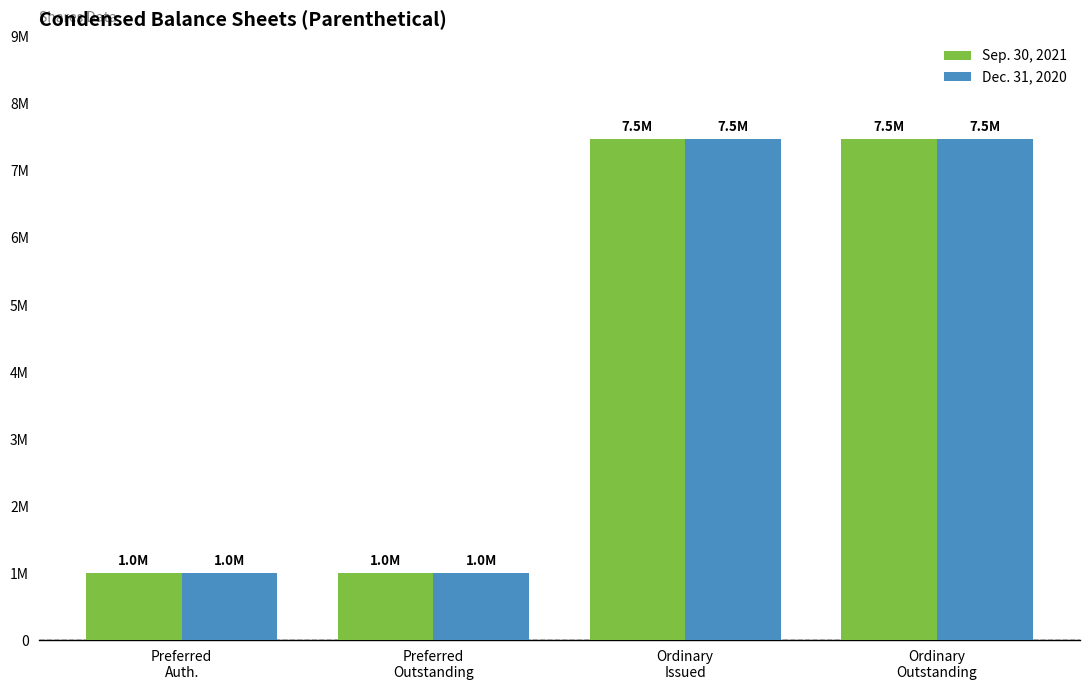

What is the total value across all series at Preferred
Auth.?

2000000